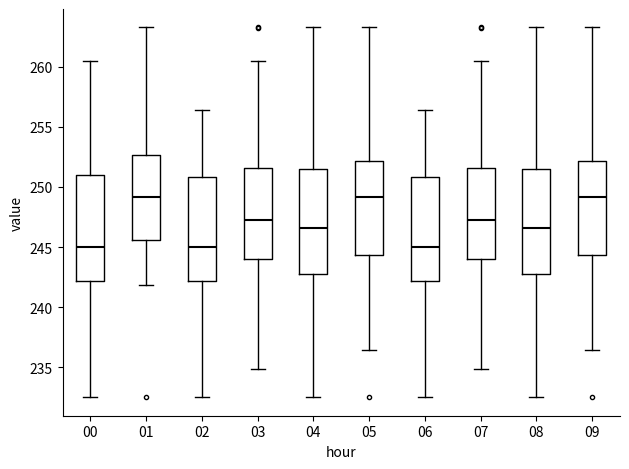

Where is the upper edge of the box at x = 00 on the y-axis? The values are not printed on the chart, so give them approximately, as read against the axis.

251.0